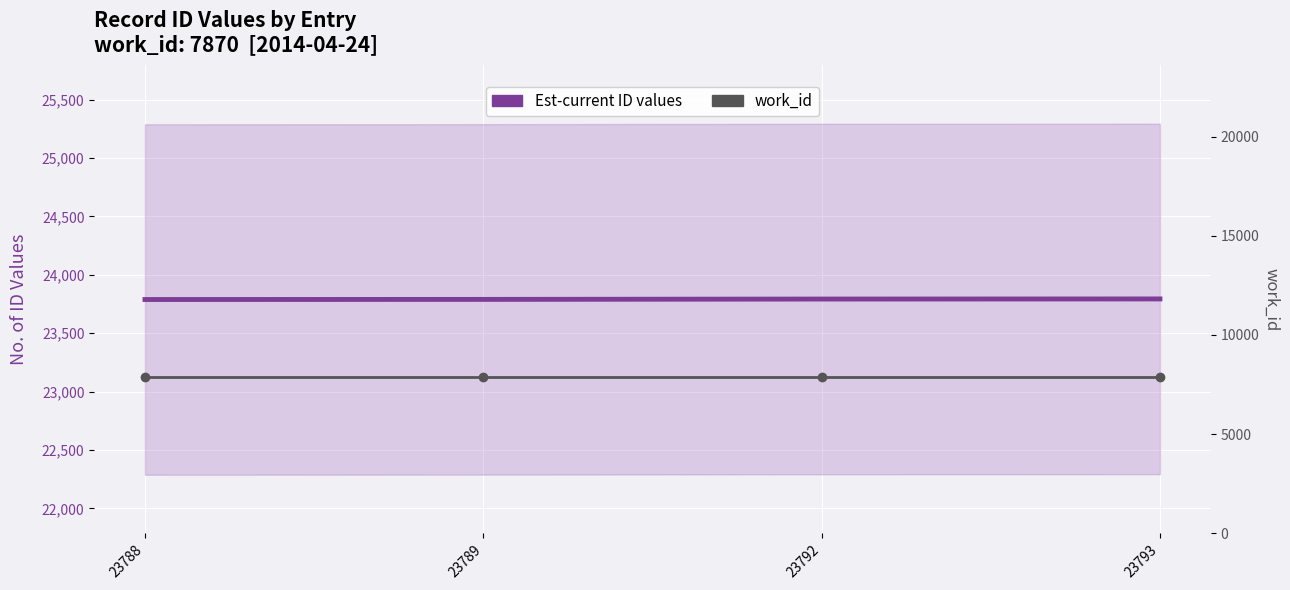

True or false: work_id and Est-current ID values cross at least once.

False